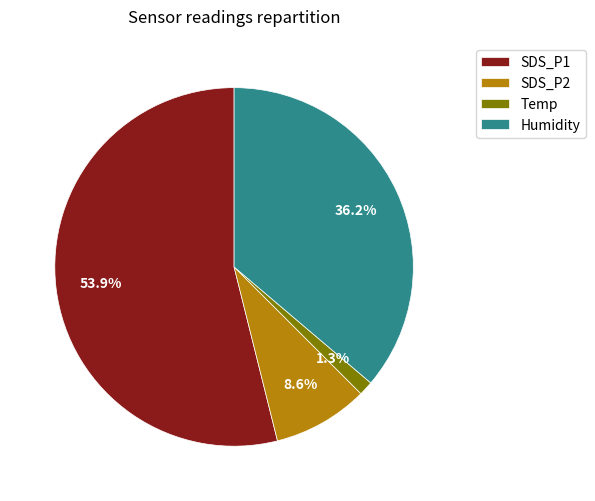

Is there a majority slice in this chart?

Yes